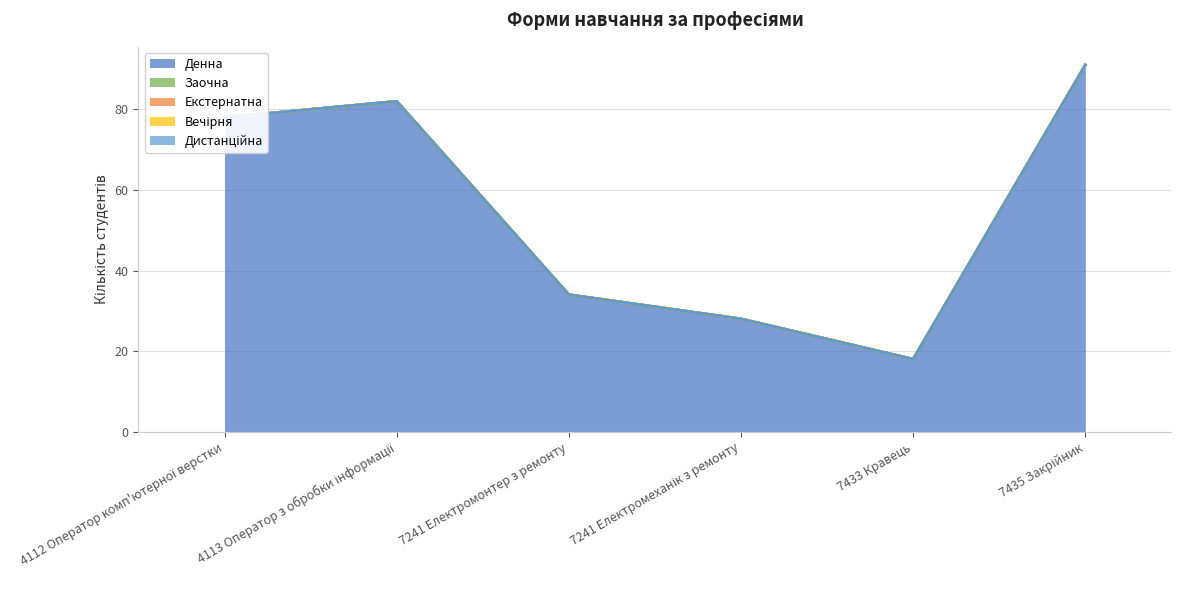

True or false: Екстернатна and Дистанційна intersect in this chart.

False